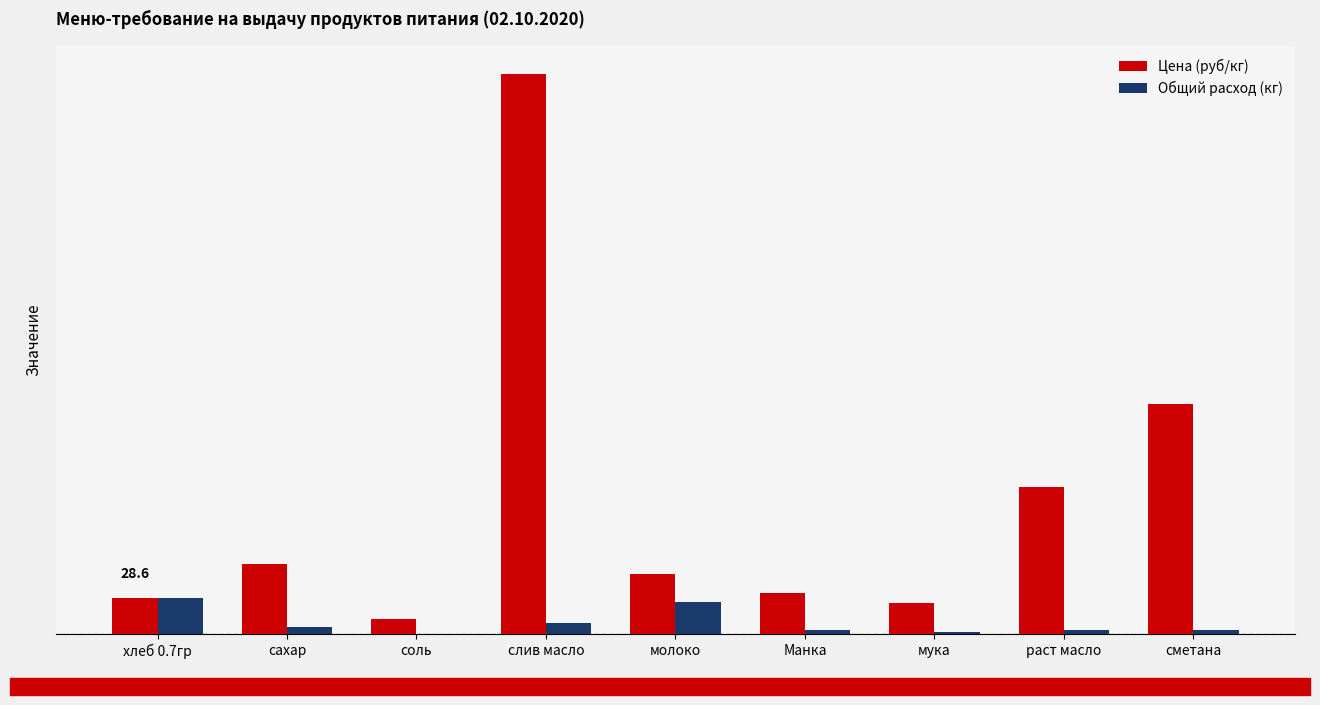

At how many categories does at least one series exceed 281?

1